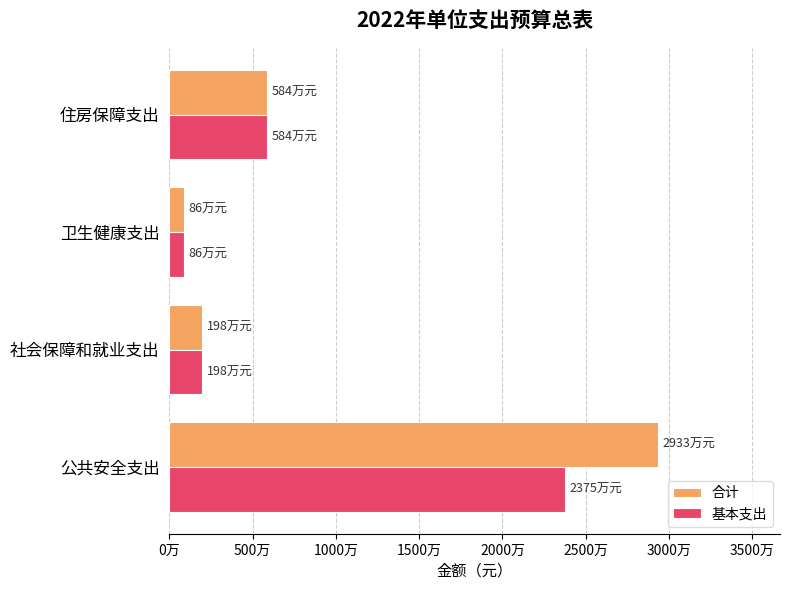

What is the lowest value of the 合计 series?

859000